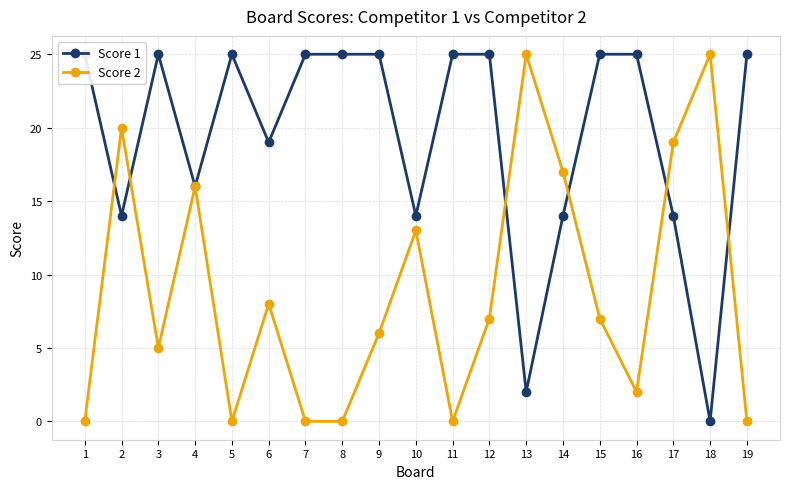

Does the chart display data point markers on the line(s)?

Yes